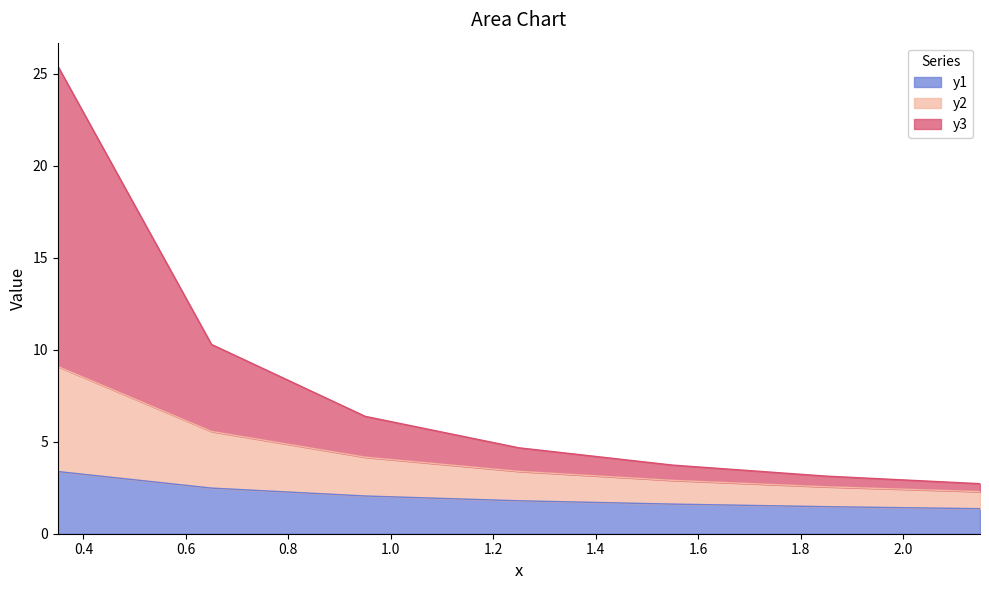

What is the maximum value for y1?

3.4